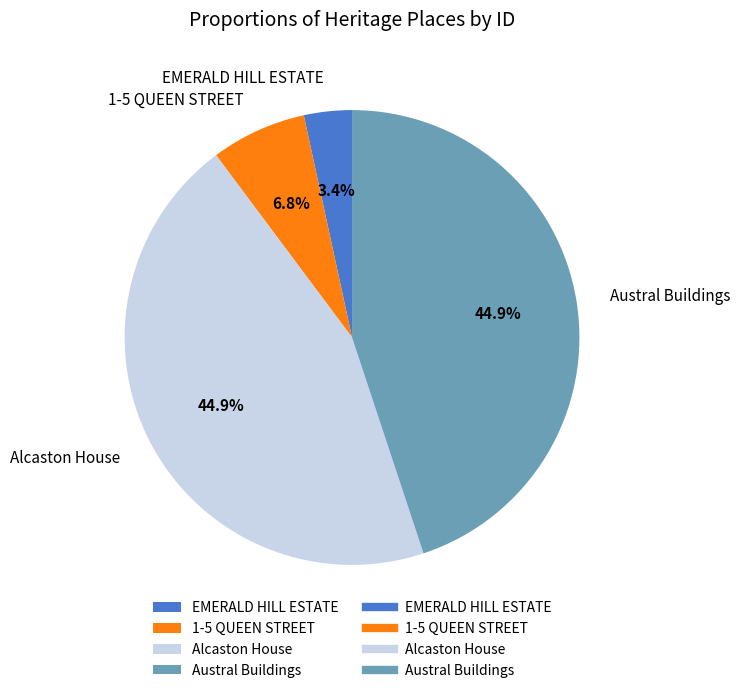

Combined, what portion of the pie is Alcaston House and EMERALD HILL ESTATE?

48.3%